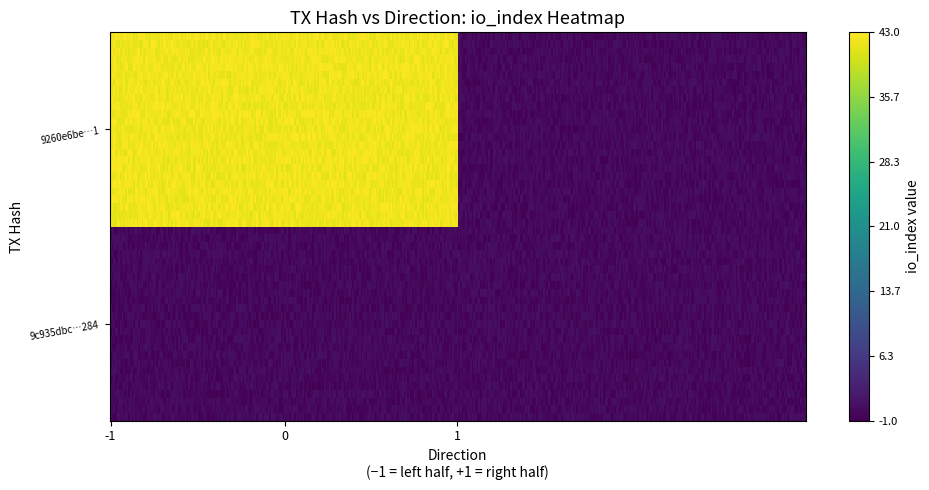

How many negative values does the 9c935dbc68453d50d51493104b4e963fb62c284 series have?

1